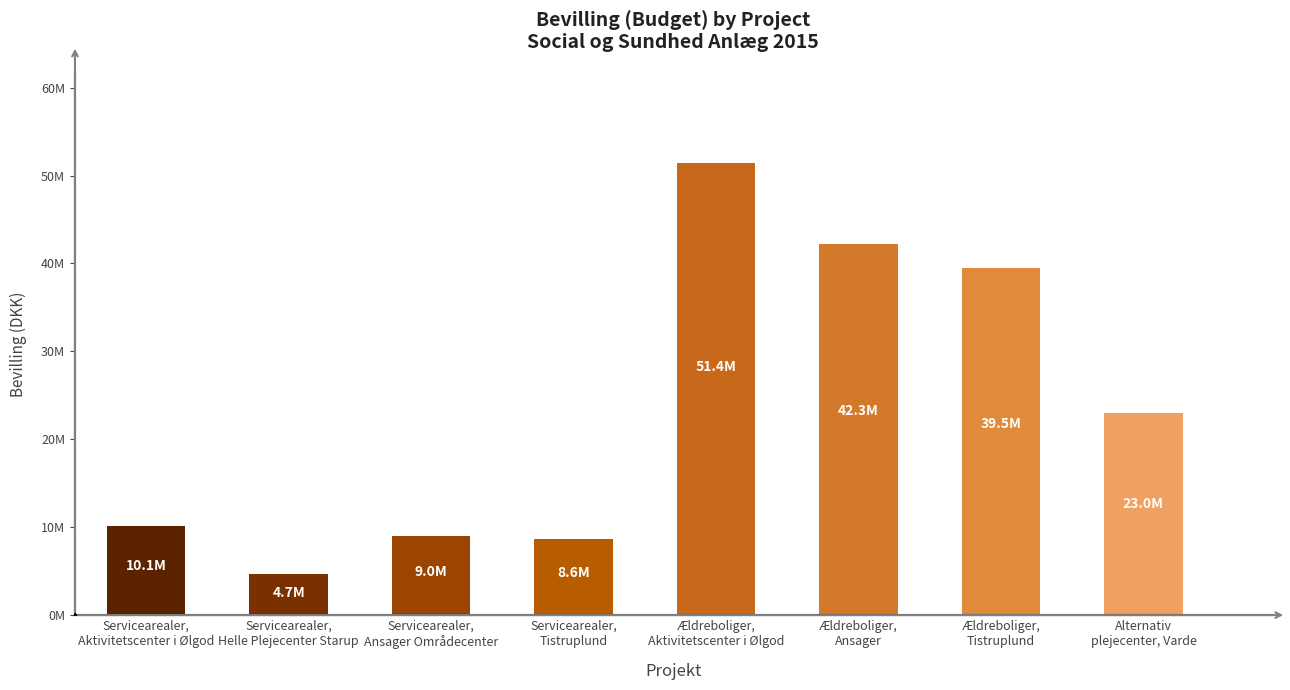

Reading left to right, transcribe all the data shown in this chart.

10134618	4659800	8971090	8619011	51395727	42269296	39474000	22992000